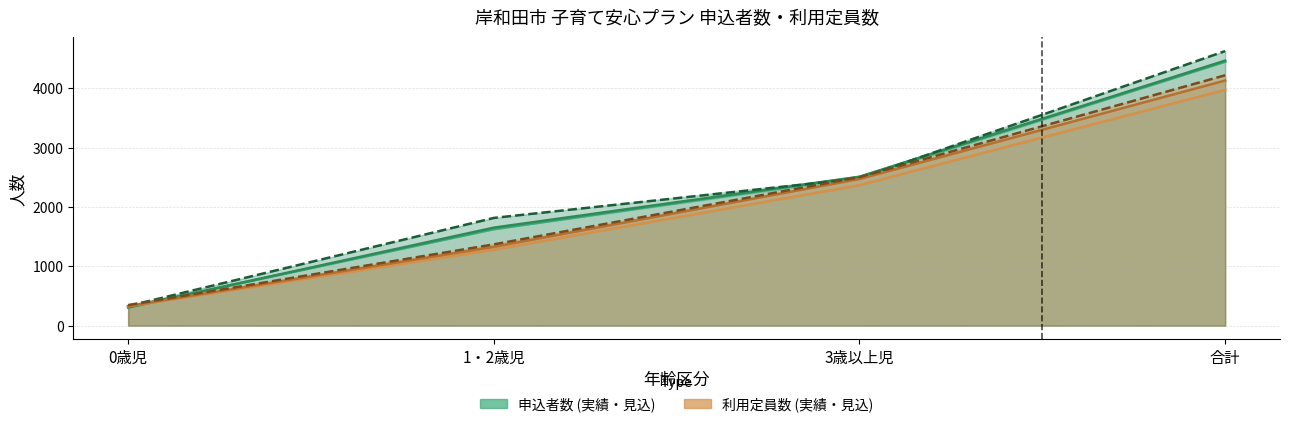

Does the chart have visible grid lines?

Yes